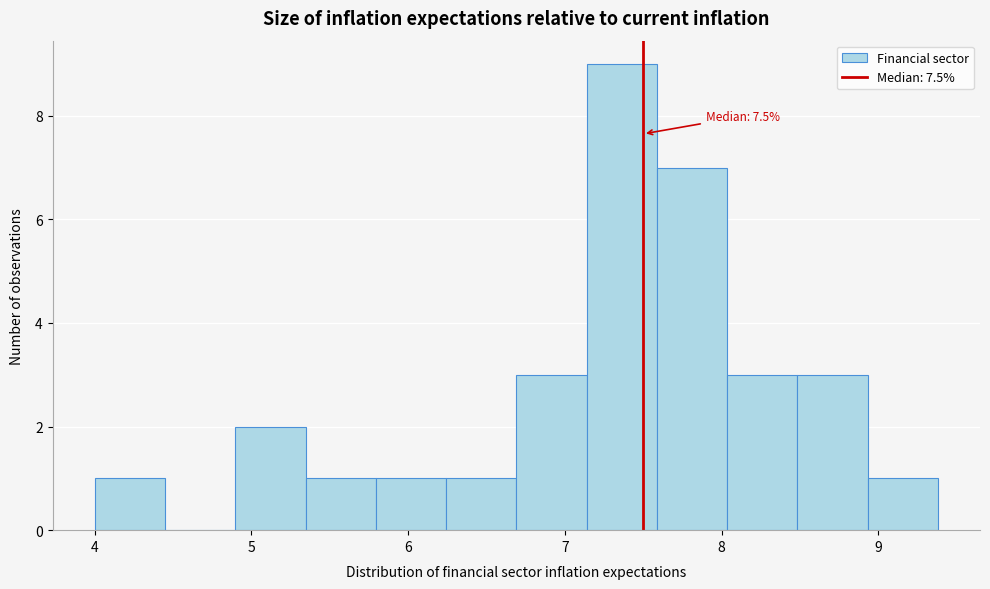

Over which range of the x-axis is the bar tallest?

7.1 to 7.6